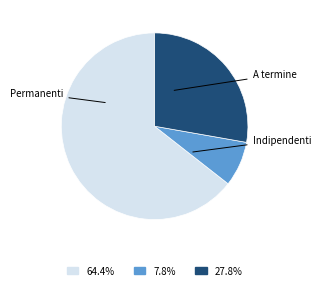

Does any single category account for the majority?

Yes